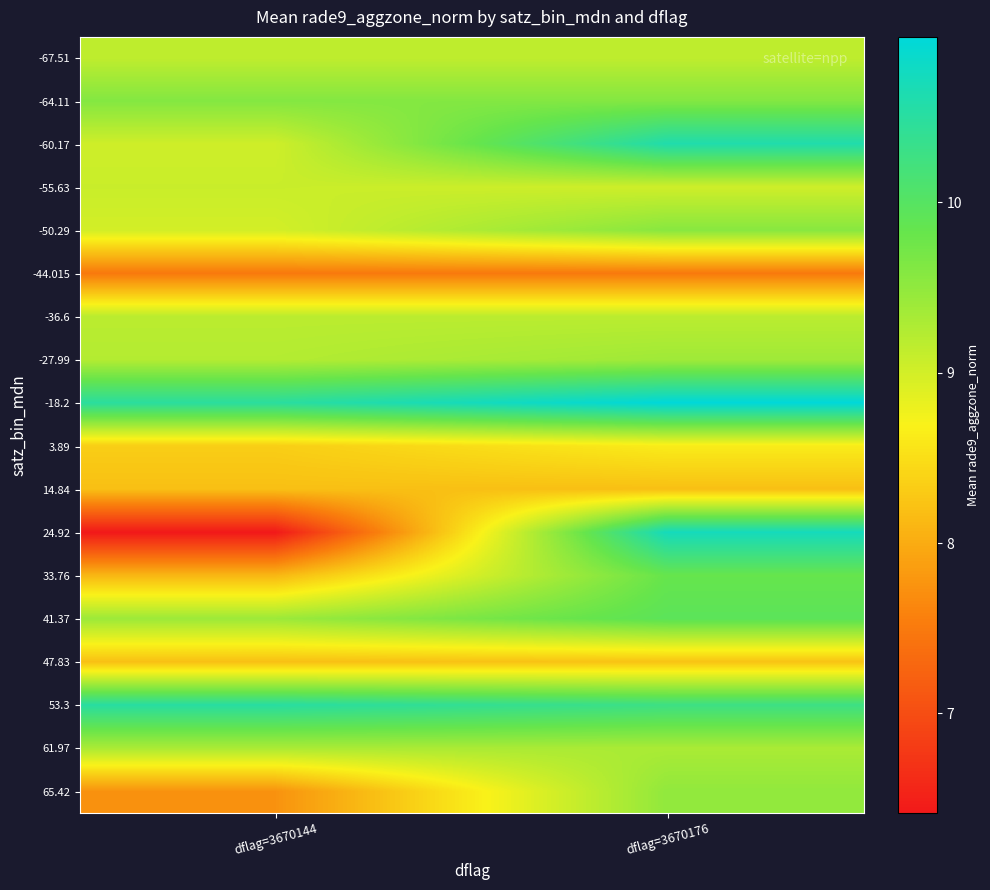

Which label corresponds to the smallest value in the chart?

dflag=3670144